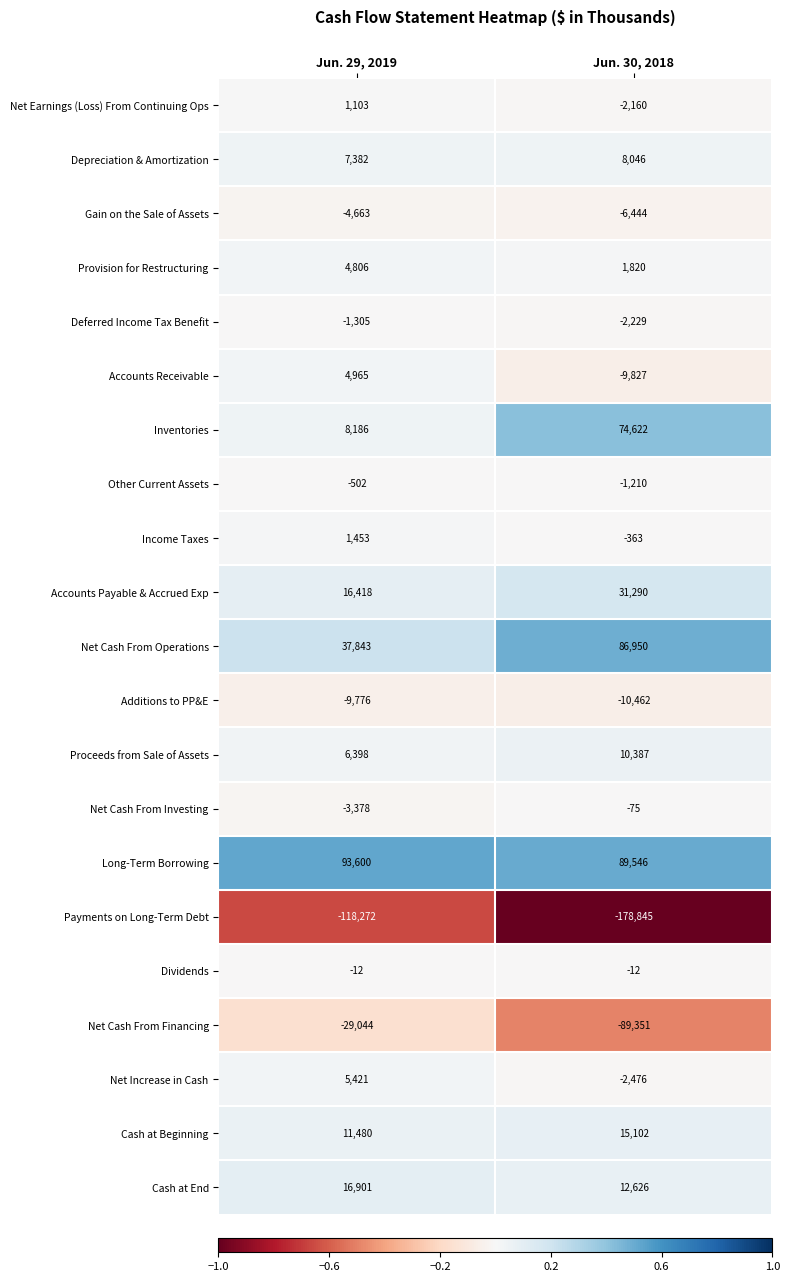

Rank the series by their maximum value, from highest to lowest.

Long-Term Borrowing, Net Cash From Operations, Inventories, Accounts Payable & Accrued Exp, Cash at End, Cash at Beginning, Proceeds from Sale of Assets, Depreciation & Amortization, Net Increase in Cash, Accounts Receivable, Provision for Restructuring, Income Taxes, Net Earnings (Loss) From Continuing Ops, Dividends, Net Cash From Investing, Other Current Assets, Deferred Income Tax Benefit, Gain on the Sale of Assets, Additions to PP&E, Net Cash From Financing, Payments on Long-Term Debt